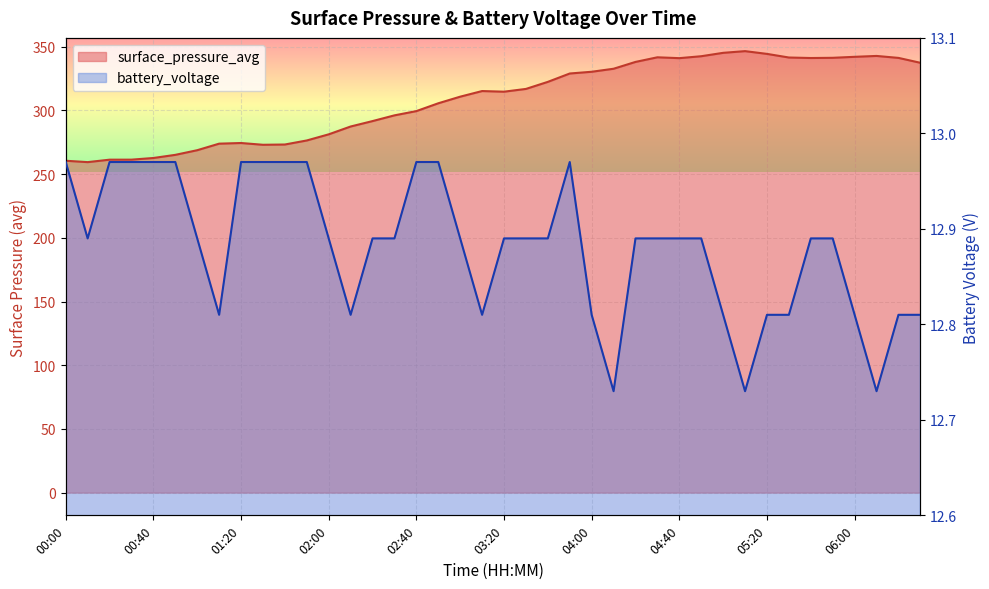

What position from the left is 04:40?

29